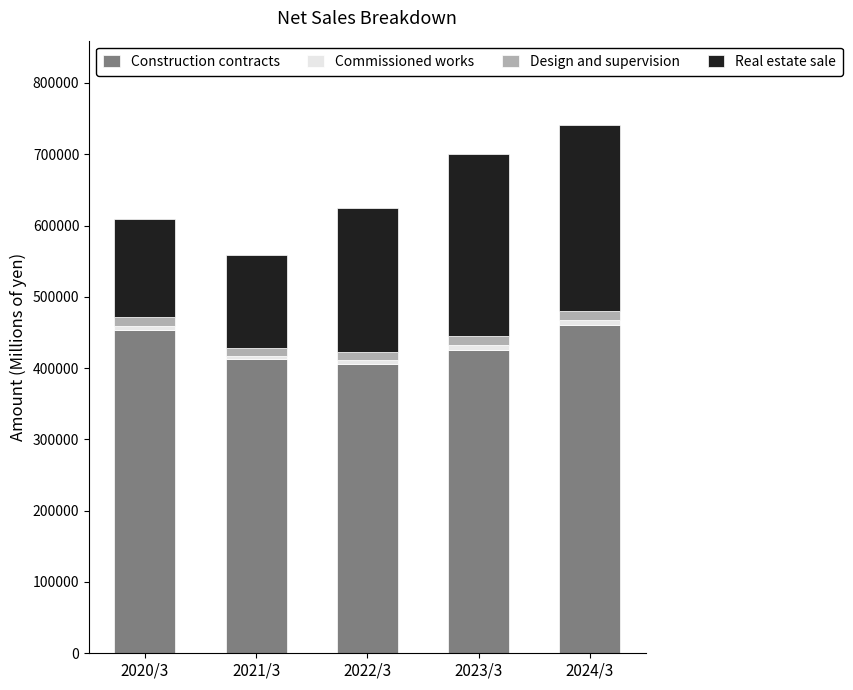

What is the average value of the Construction contracts series?

431533